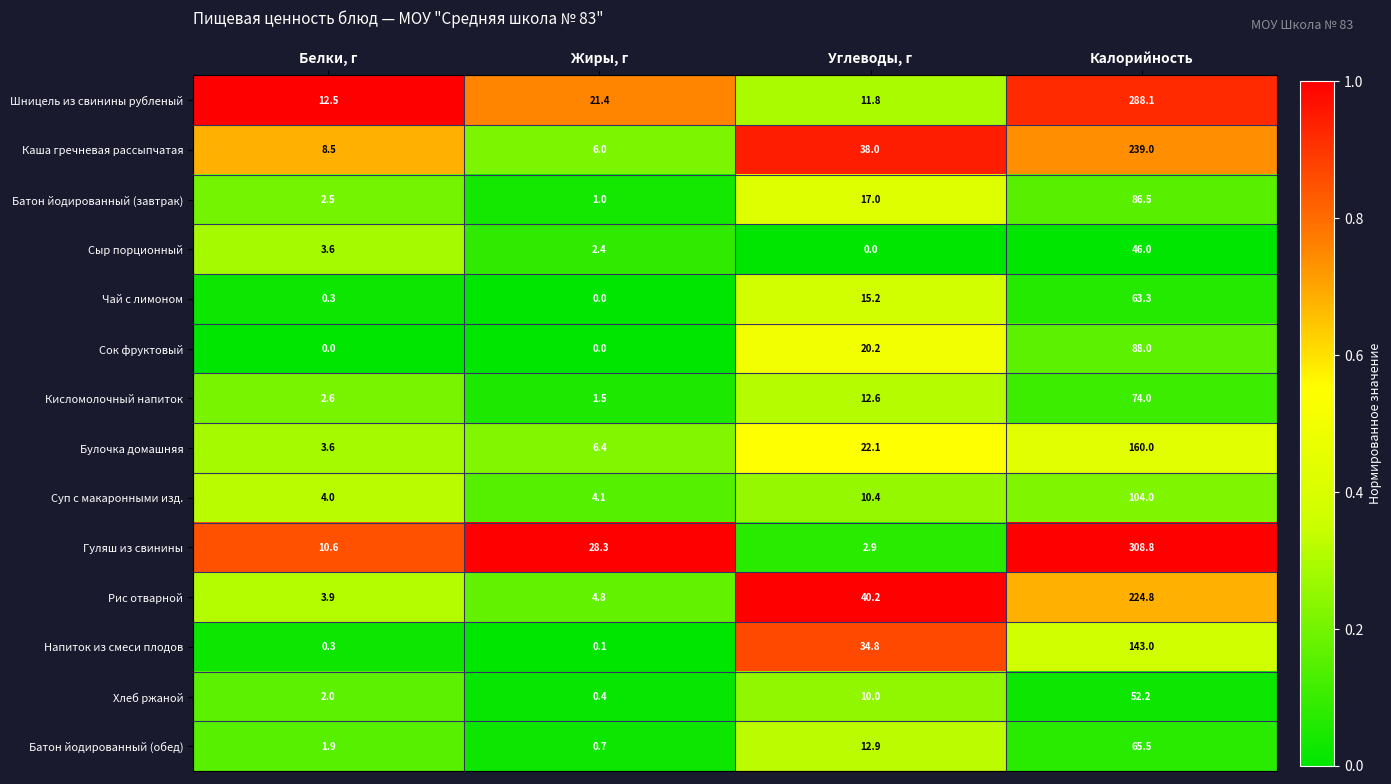

Which category has the highest value in the Кисломолочный напиток series?

Калорийность